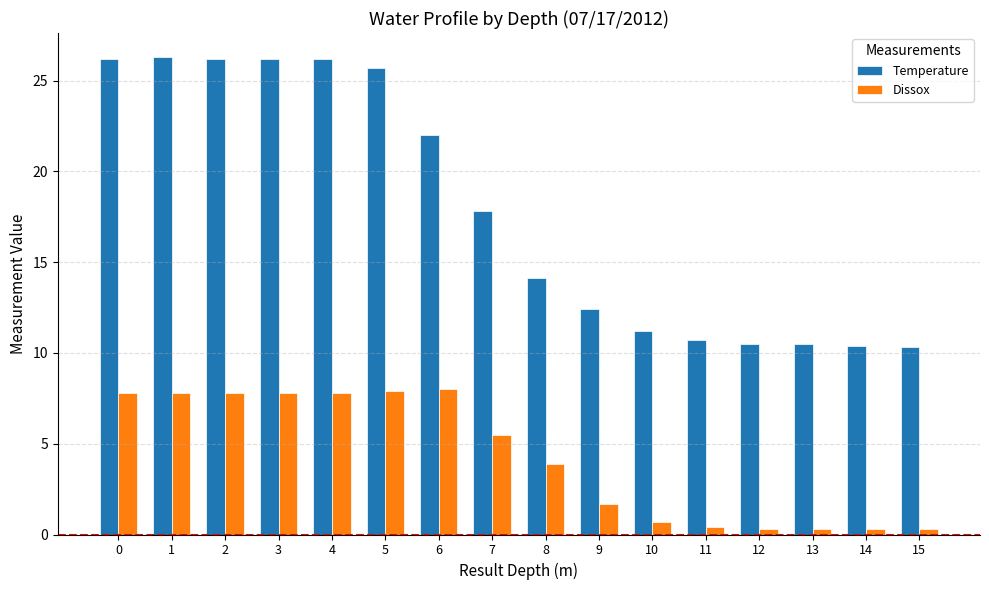

How many distinct data groups are displayed?

2